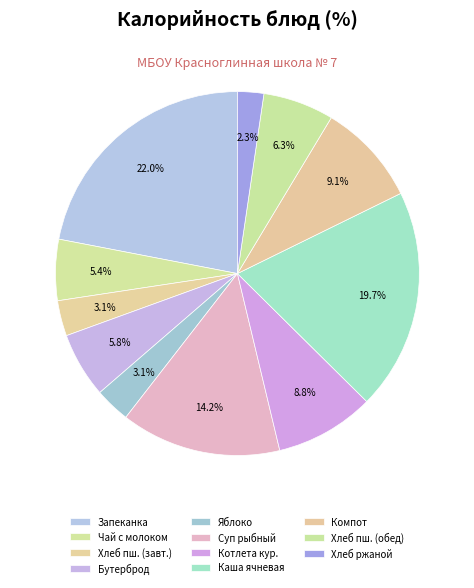

How many segments does this pie chart have?

11